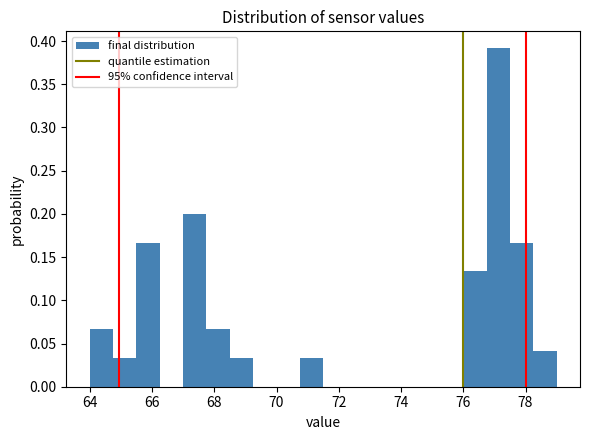

Around what value on the x-axis is the tallest bar? Give the approximate position of its centre, as read against the axis.

77.2